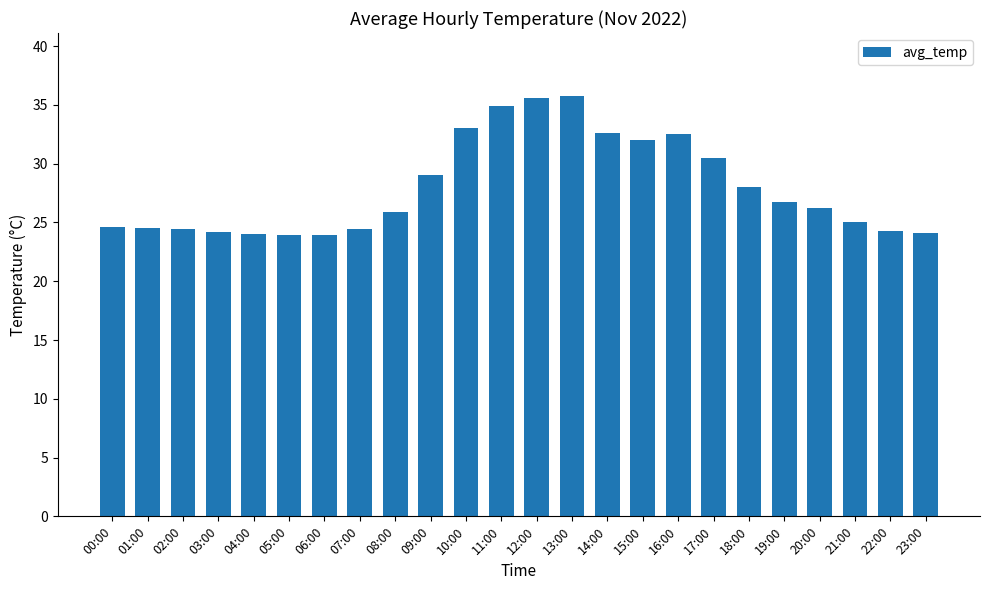

What is the label of the 5th bar from the left?

04:00